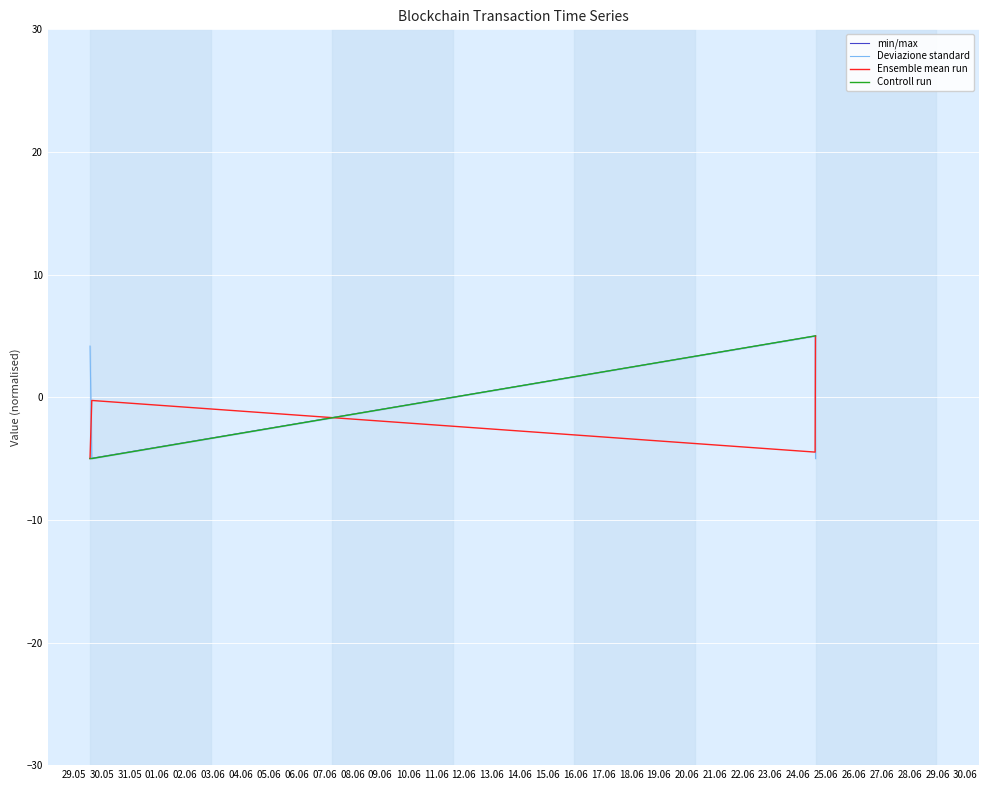

What is the maximum value for Controll run?

5.0